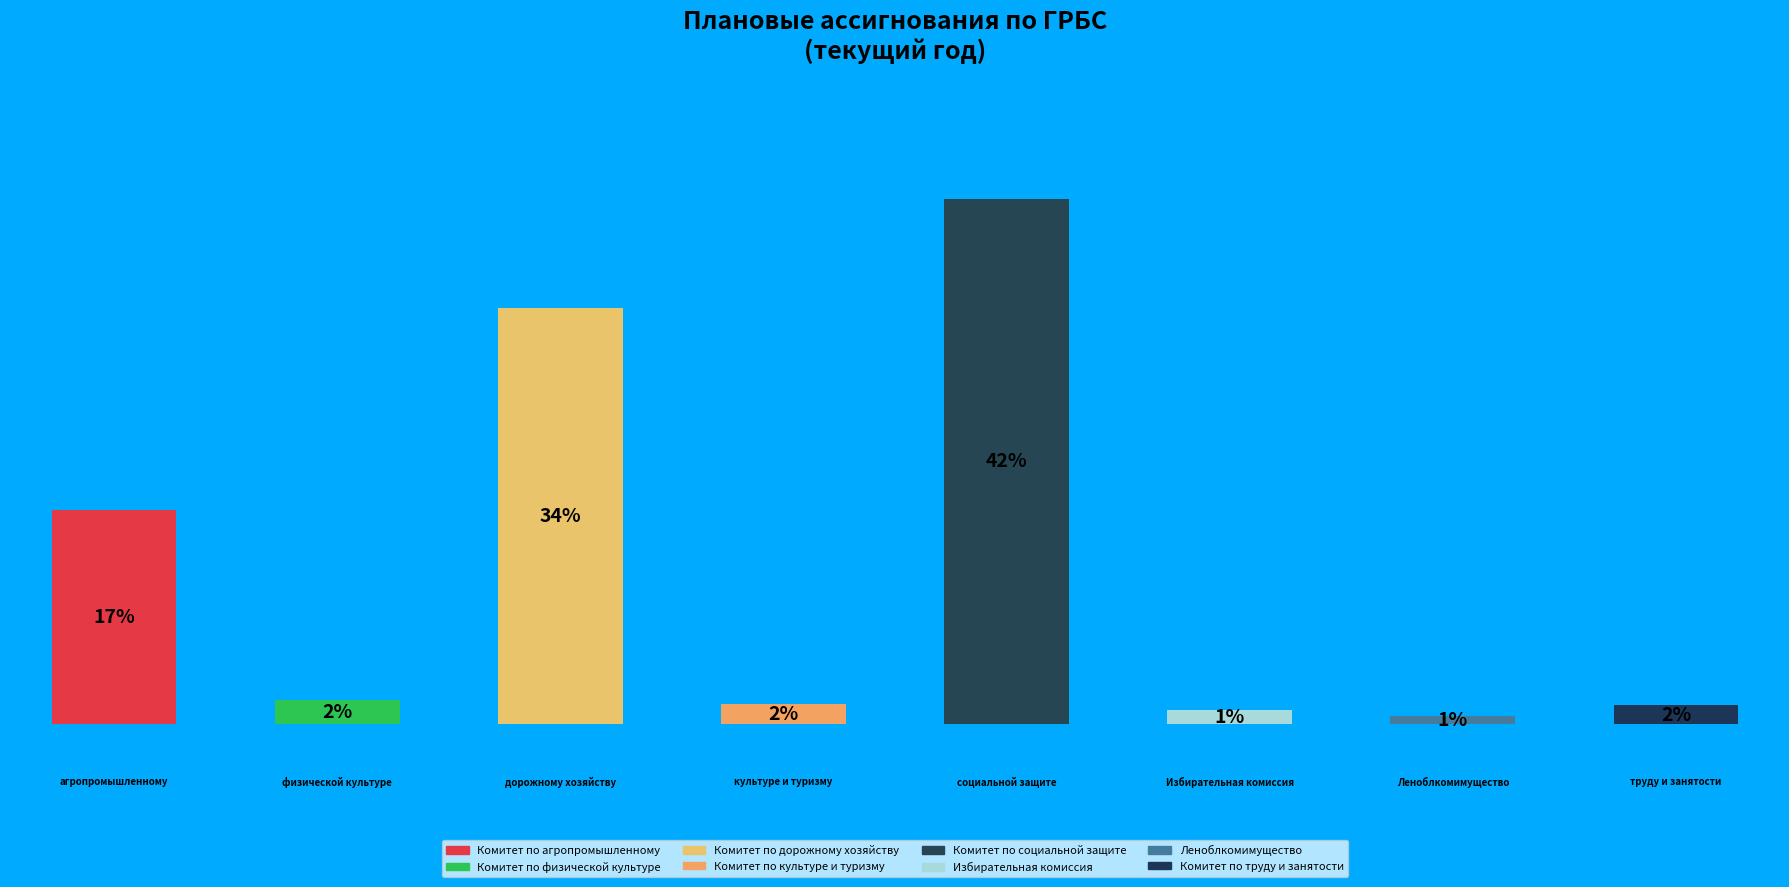

What is the ratio of the value at Комитет по социальной защите to the value at Леноблкомимущество?

66.5